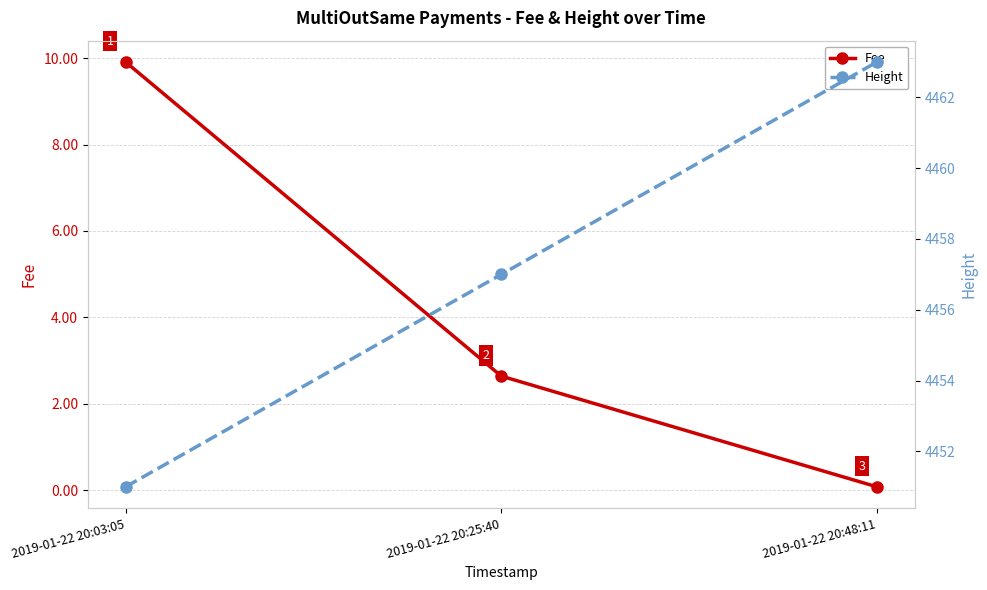

What is the label of the 3rd point from the right?

2019-01-22 20:03:05